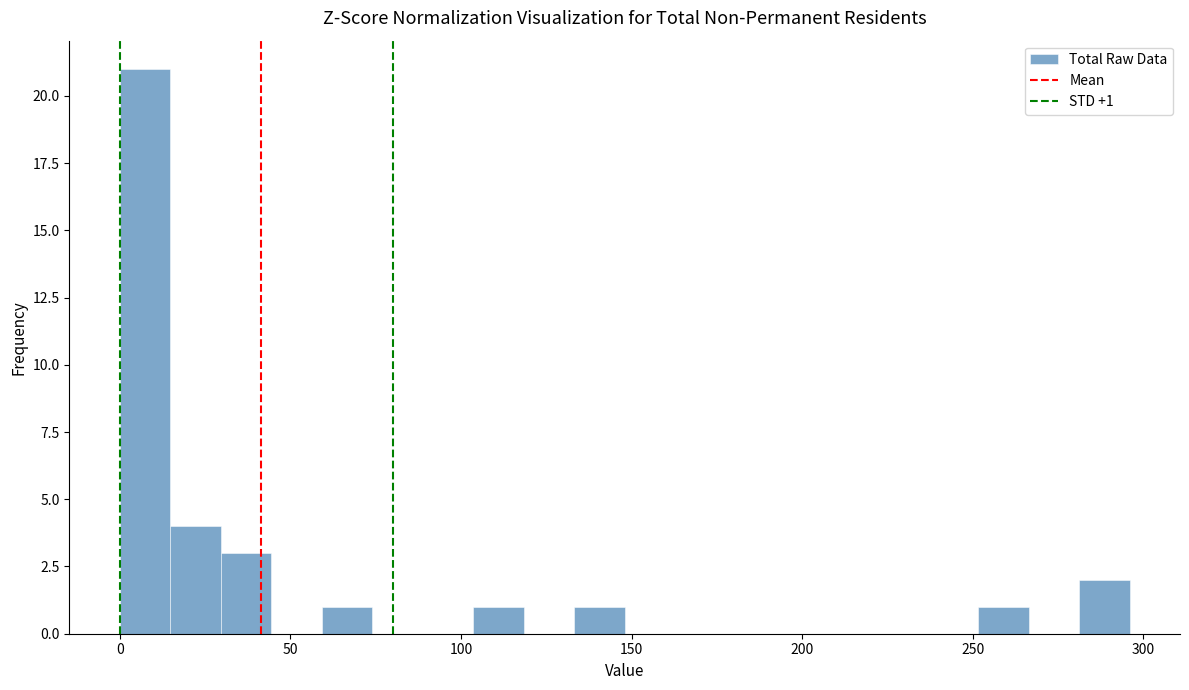

Read against the x-axis, roughly where is the centre of the tallest bar?

5